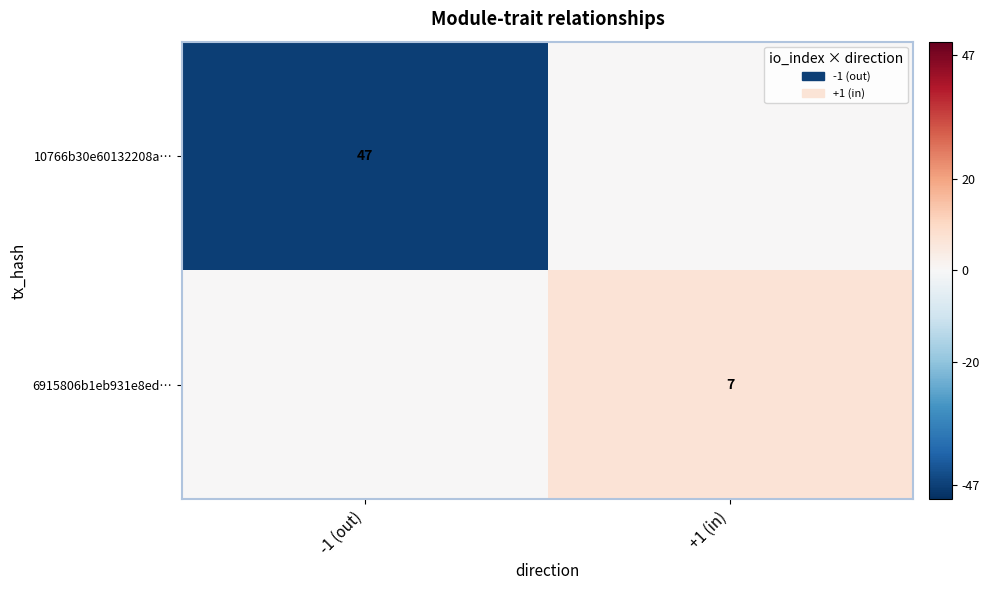

What is the maximum value shown in the chart?

7